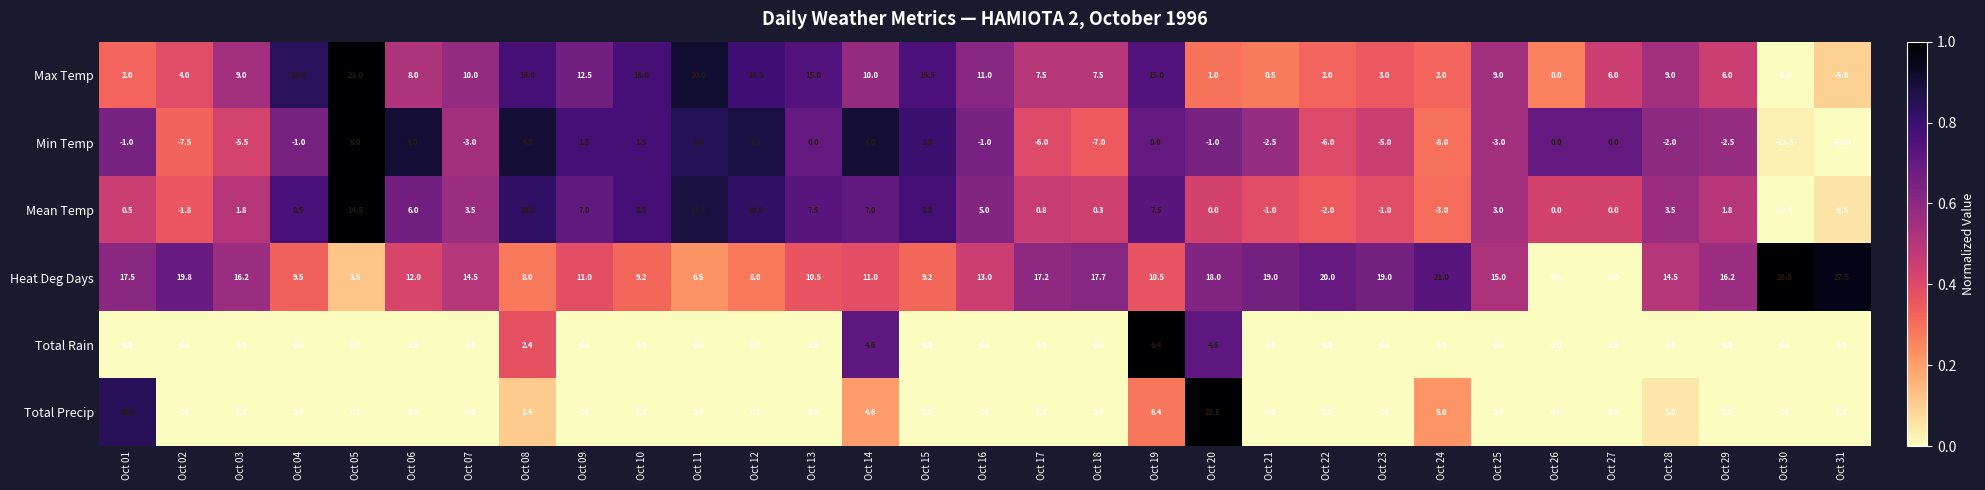

What is the sum of all Heat Deg Days values?

423.8